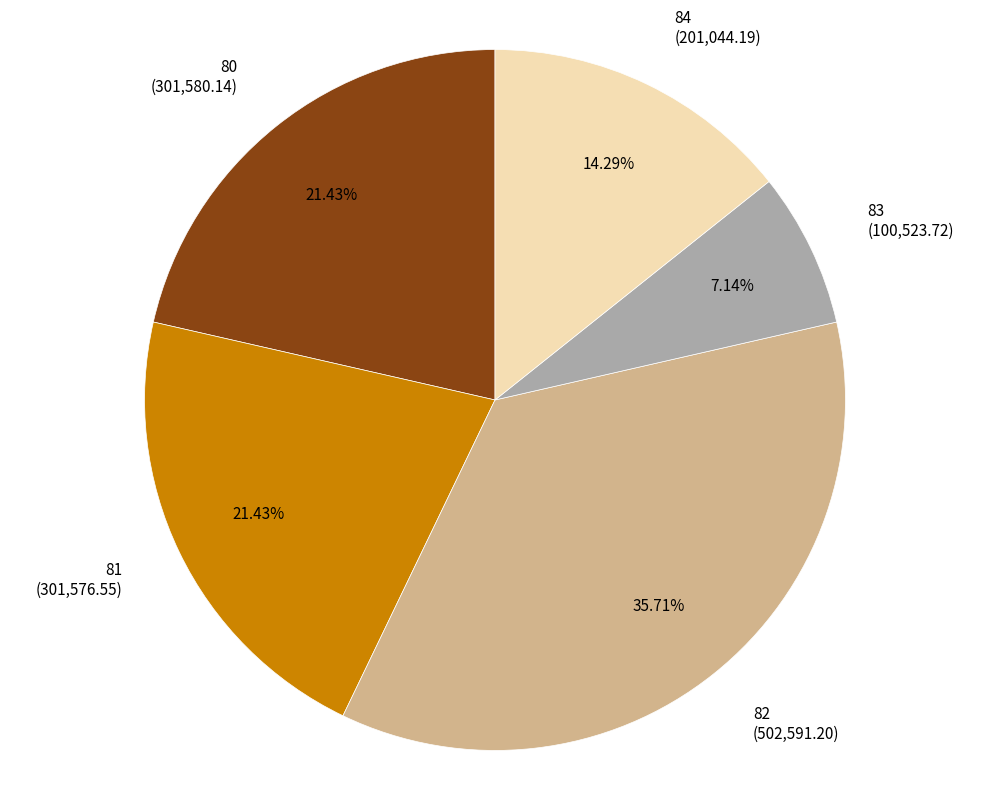

To the nearest percent, what portion does 82 represent?

36%